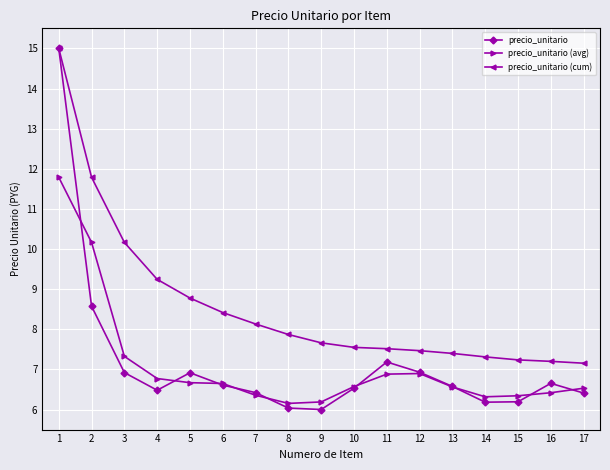

What value does the precio_unitario (avg) series have at 9?

6.2